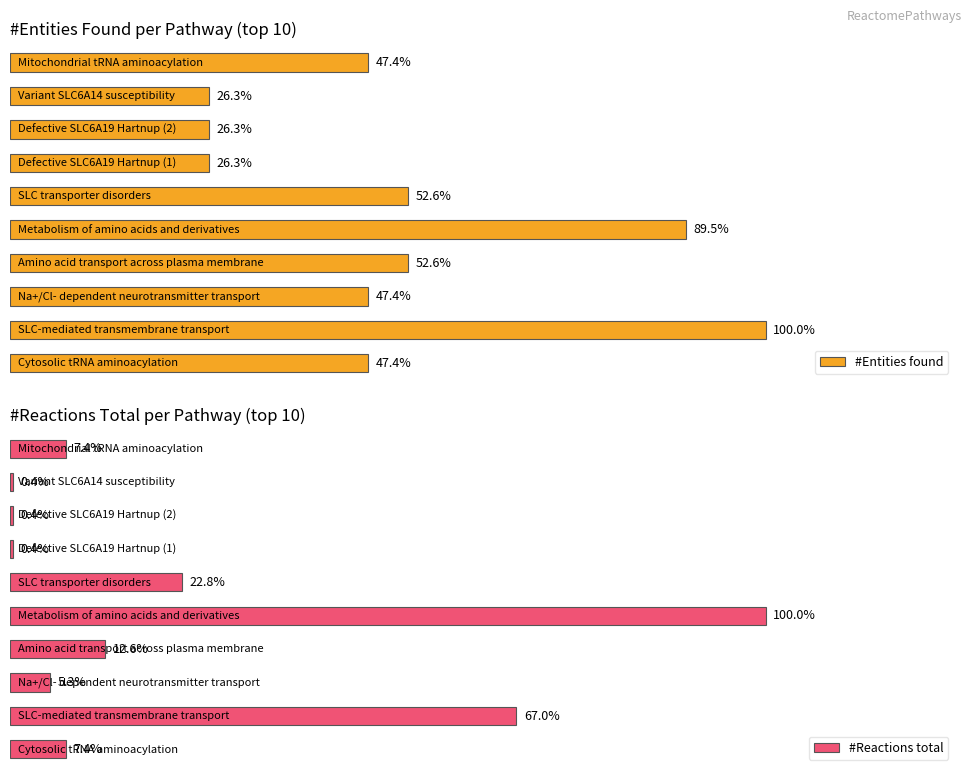

Does the chart contain any negative values?

No